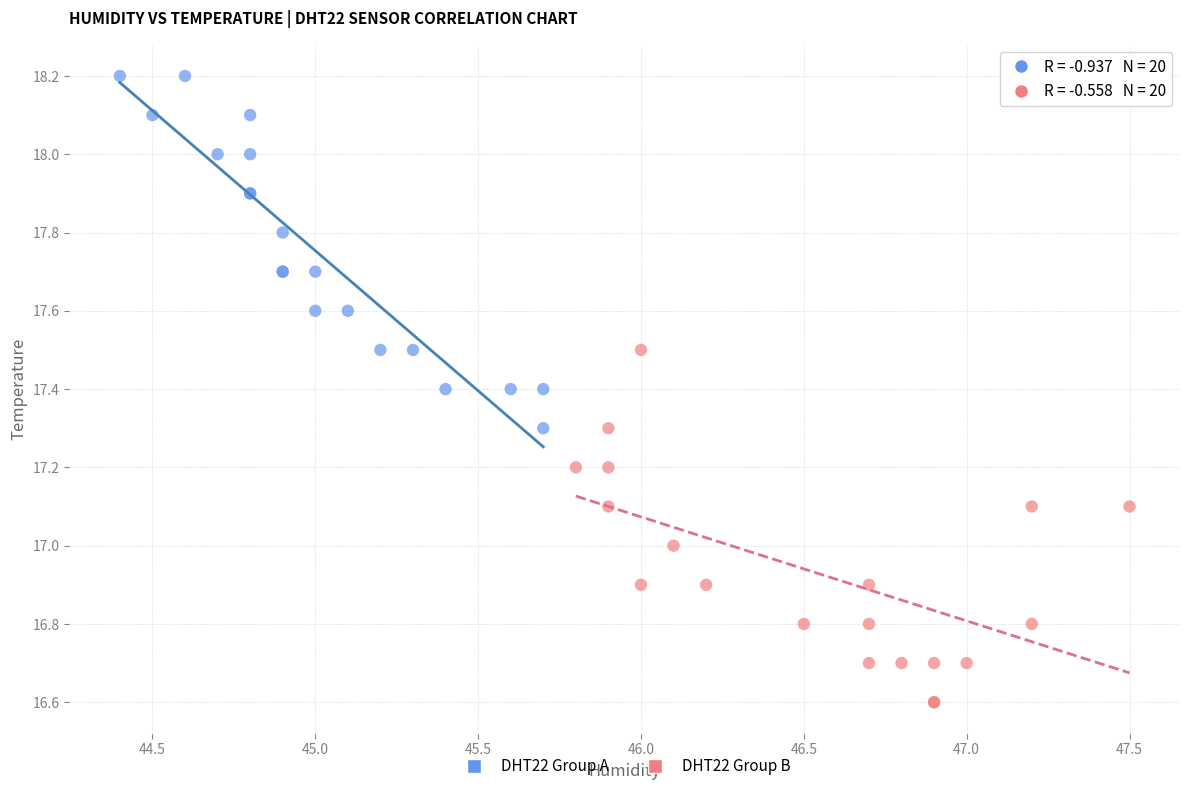

Which series contains the lowest Y value?

DHT22 Group B